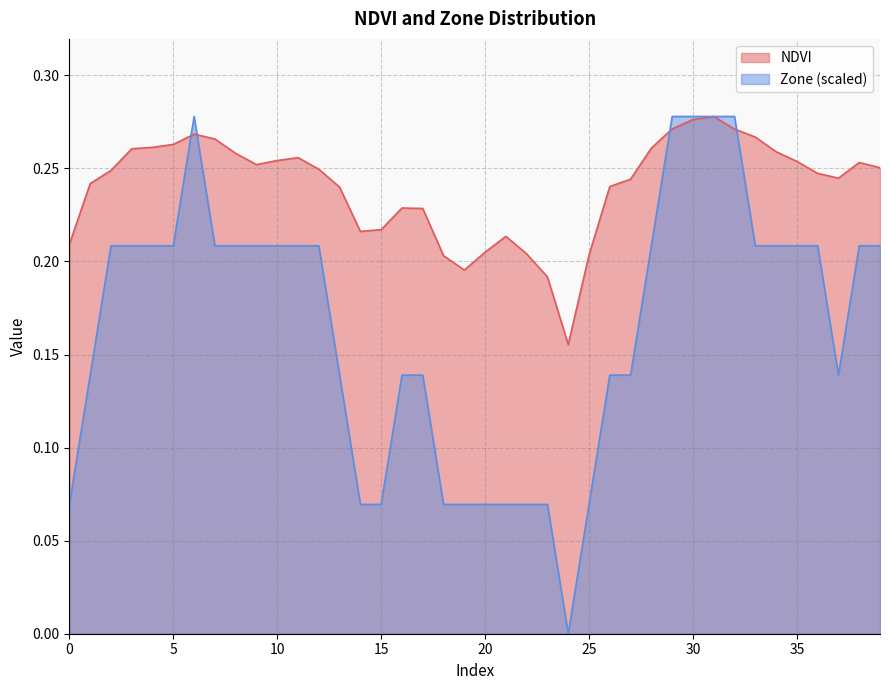

Is it true that NDVI equals 0.3 at 35?

True